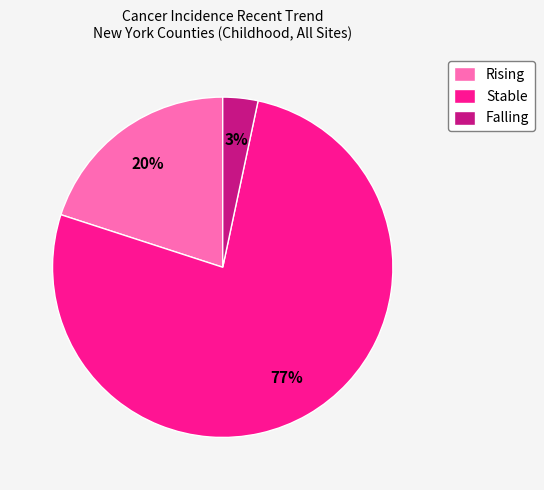

Does any single category account for the majority?

Yes